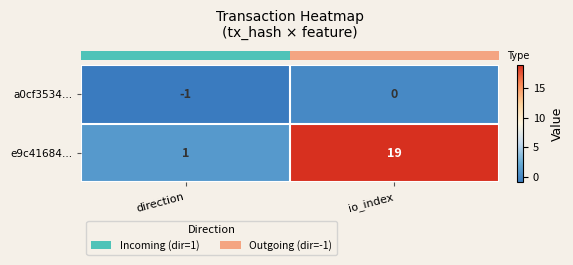

Between direction and io_index, which series saw the biggest shift?

e9c41684…